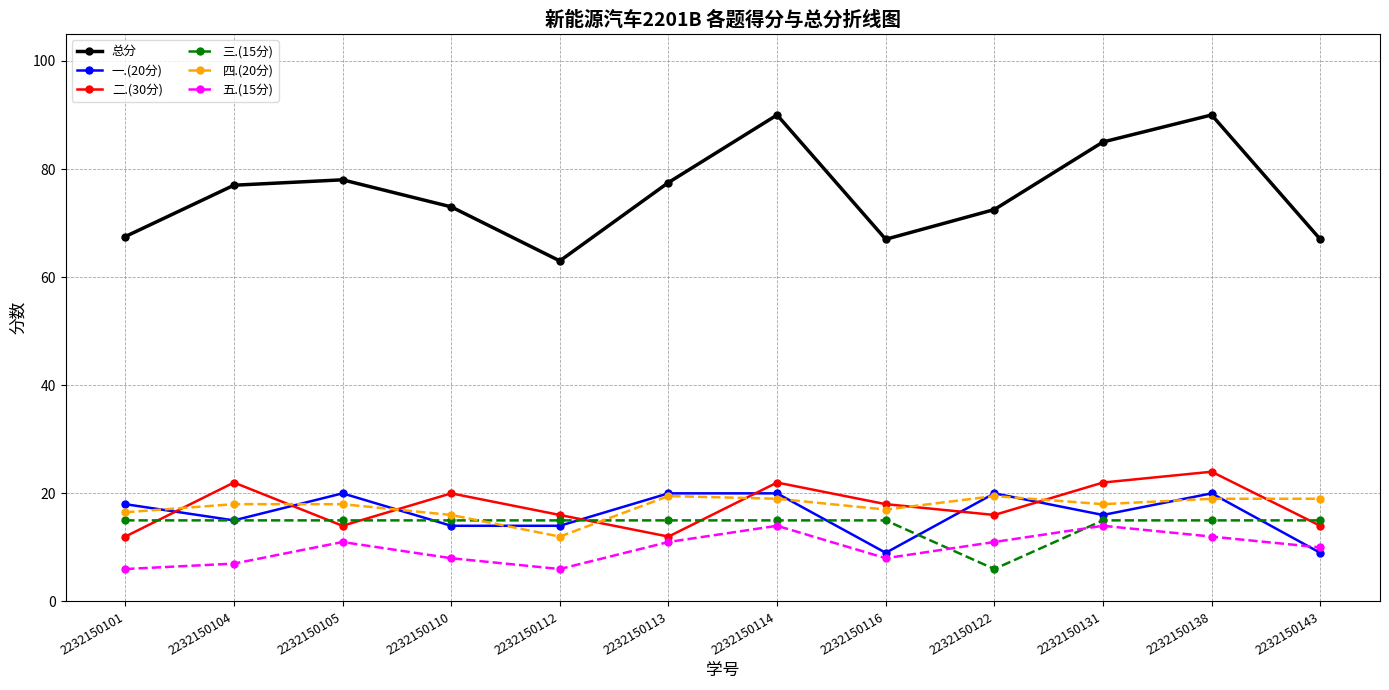

Reading right to left, transcribe all the data shown in this chart.

总分: 2232150143=67.0	2232150138=90.0	2232150131=85.0	2232150122=72.5	2232150116=67.0	2232150114=90.0	2232150113=77.5	2232150112=63.0	2232150110=73.0	2232150105=78.0	2232150104=77.0	2232150101=67.5
一.(20分): 2232150143=9.0	2232150138=20.0	2232150131=16.0	2232150122=20.0	2232150116=9.0	2232150114=20.0	2232150113=20.0	2232150112=14.0	2232150110=14.0	2232150105=20.0	2232150104=15.0	2232150101=18.0
二.(30分): 2232150143=14.0	2232150138=24.0	2232150131=22.0	2232150122=16.0	2232150116=18.0	2232150114=22.0	2232150113=12.0	2232150112=16.0	2232150110=20.0	2232150105=14.0	2232150104=22.0	2232150101=12.0
三.(15分): 2232150143=15.0	2232150138=15.0	2232150131=15.0	2232150122=6.0	2232150116=15.0	2232150114=15.0	2232150113=15.0	2232150112=15.0	2232150110=15.0	2232150105=15.0	2232150104=15.0	2232150101=15.0
四.(20分): 2232150143=19.0	2232150138=19.0	2232150131=18.0	2232150122=19.5	2232150116=17.0	2232150114=19.0	2232150113=19.5	2232150112=12.0	2232150110=16.0	2232150105=18.0	2232150104=18.0	2232150101=16.5
五.(15分): 2232150143=10.0	2232150138=12.0	2232150131=14.0	2232150122=11.0	2232150116=8.0	2232150114=14.0	2232150113=11.0	2232150112=6.0	2232150110=8.0	2232150105=11.0	2232150104=7.0	2232150101=6.0